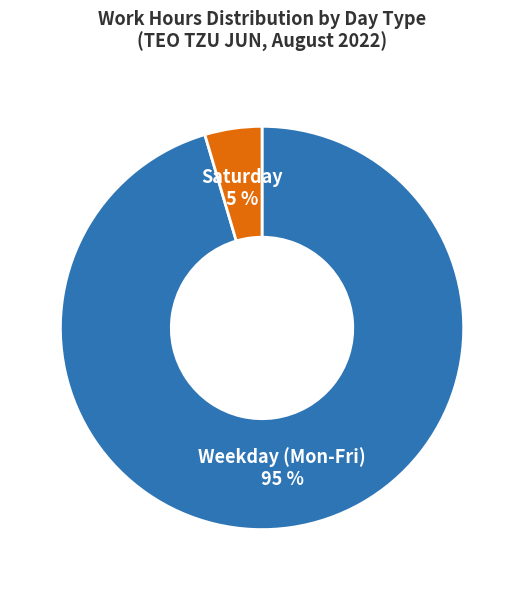

True or false: Saturday accounts for 17% of the total.

False